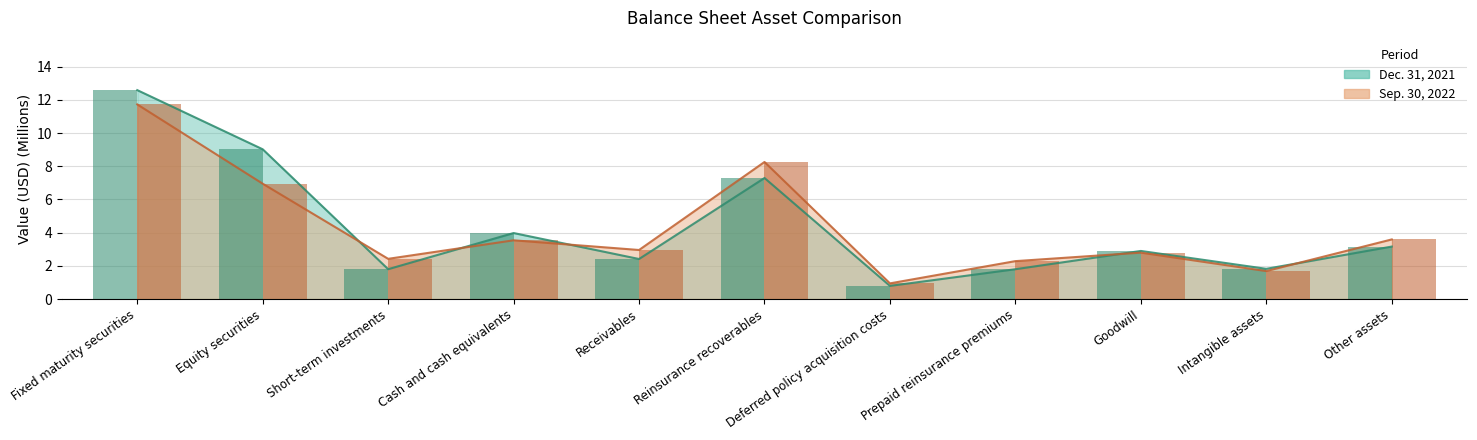

What is the average value of the Sep. 30, 2022 series?

4.3